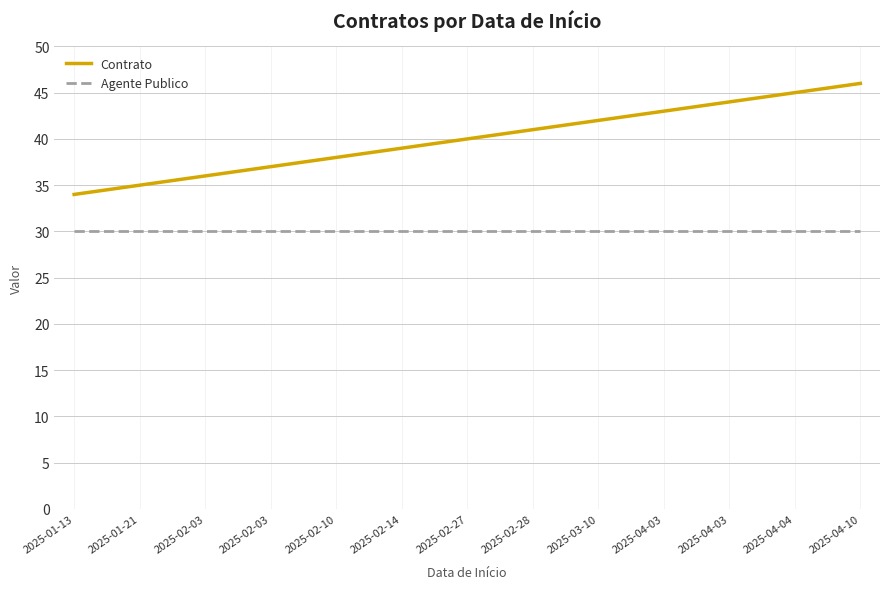

True or false: Agente Publico has a value of 20 at 2025-04-04.

False